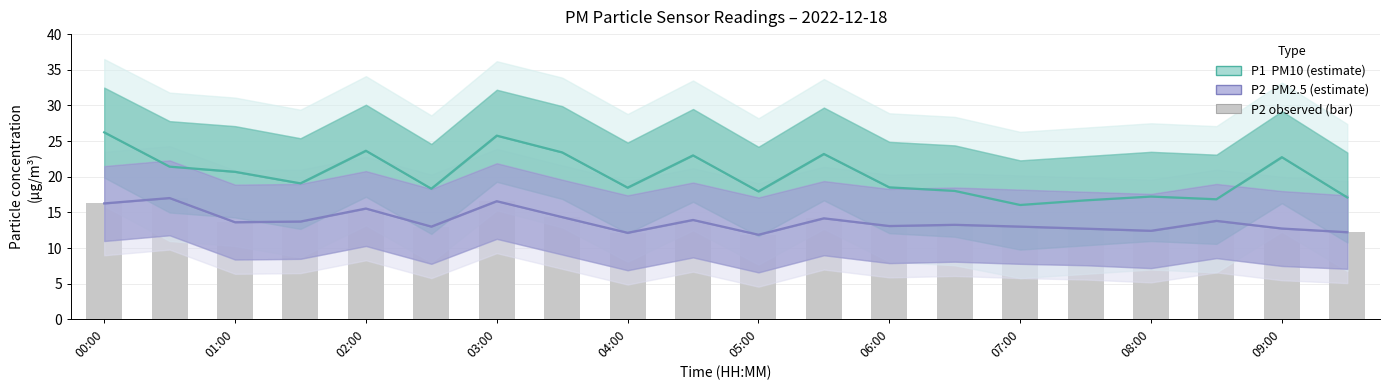

Reading right to left, what are all the values shown in this chart?

P1 (PM10 estimate): 17.1	22.8	16.9	17.2	16.7	16.1	18.0	18.5	23.2	17.9	23.0	18.5	23.4	25.8	18.3	23.6	19.1	20.7	21.4	26.2
P2 (PM2.5 estimate): 12.2	12.8	13.8	12.4	12.7	13.0	13.3	13.1	14.2	11.9	13.9	12.2	14.3	16.6	13.0	15.6	13.7	13.6	17.0	16.3
P2 (observed): 12.2	12.8	13.8	12.4	12.7	13.0	13.3	13.1	14.2	11.9	13.9	12.2	14.3	16.6	13.0	15.6	13.7	13.6	17.0	16.3